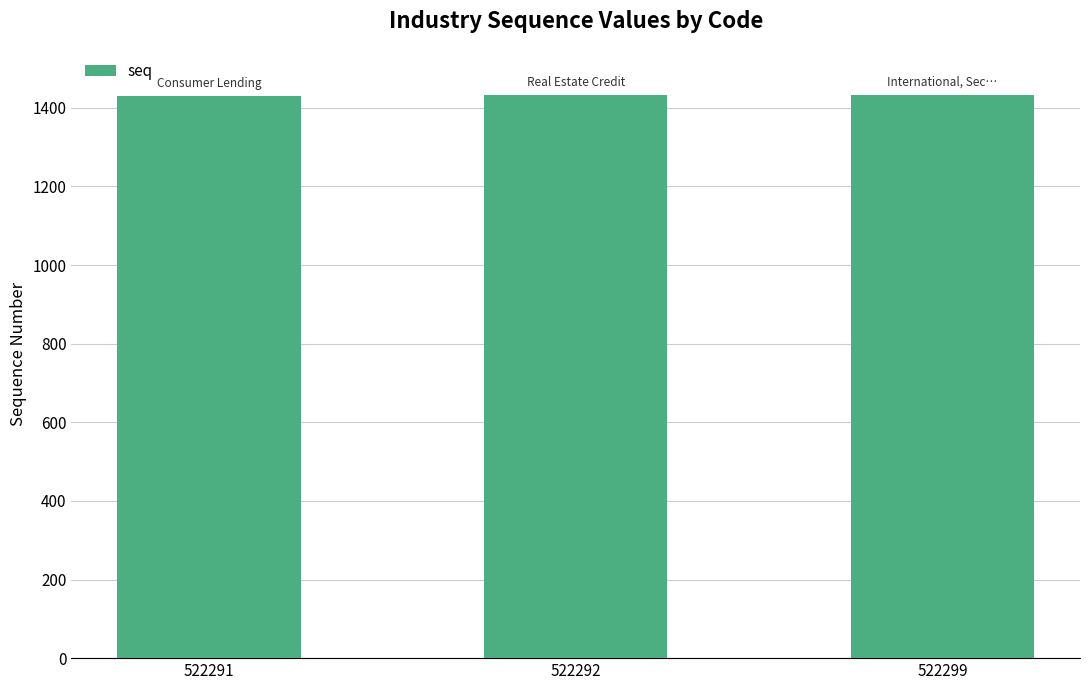

What is the sum of all values?

4296